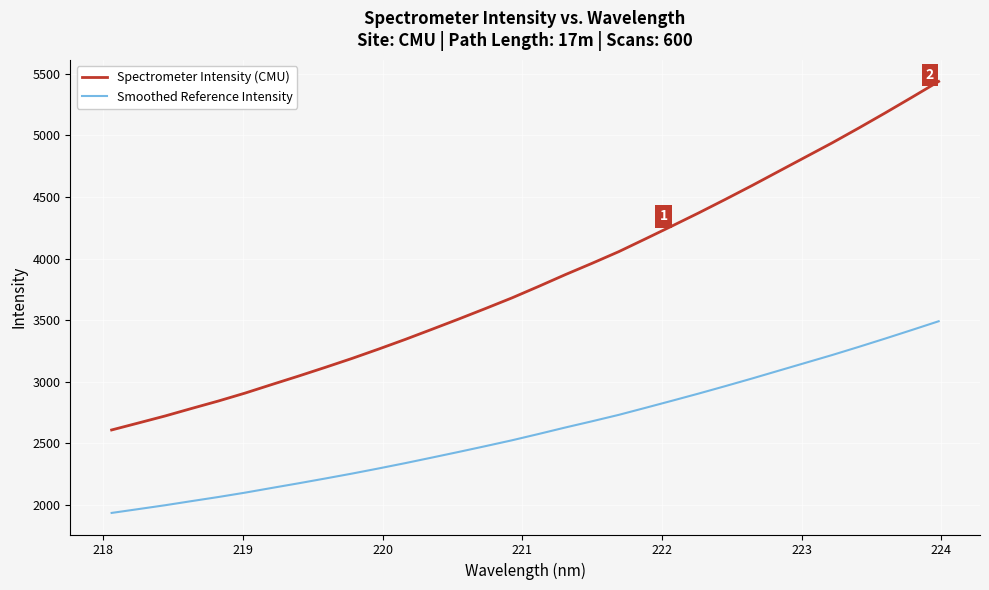

True or false: Smoothed Reference Intensity and Spectrometer Intensity (CMU) intersect in this chart.

False